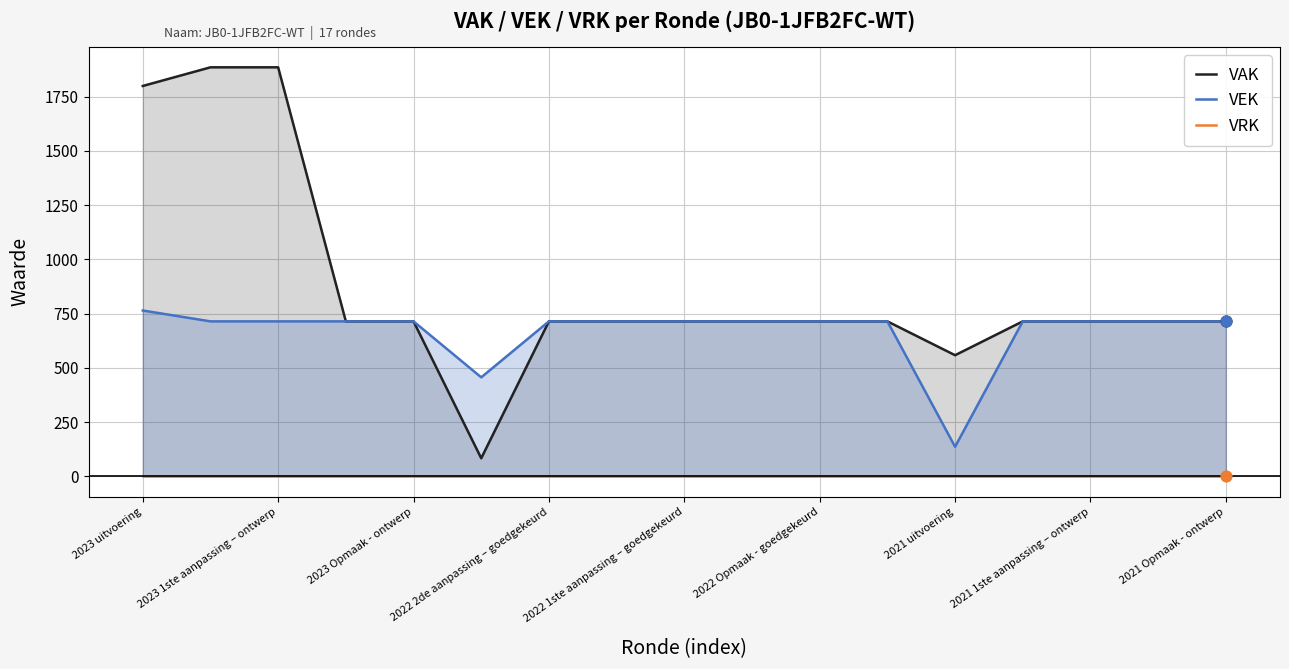

Which series reaches the maximum Y coordinate?

VAK